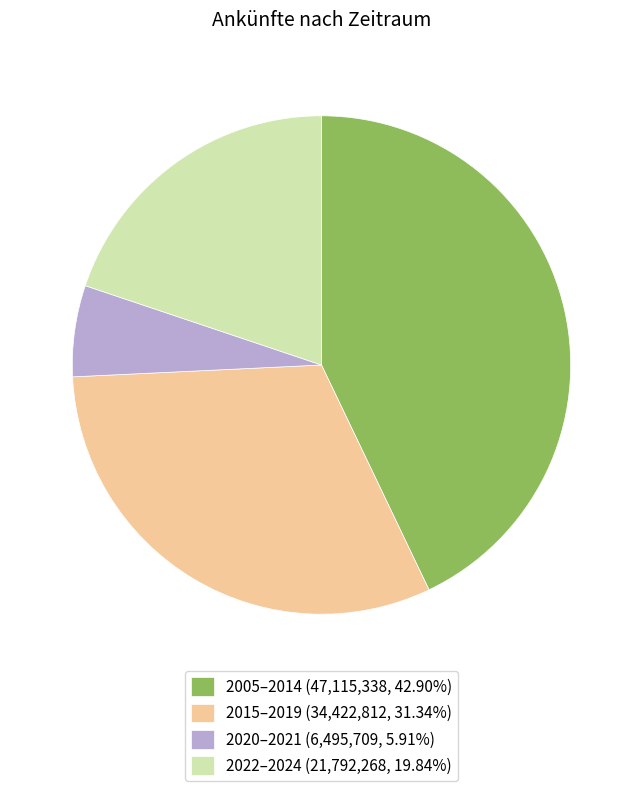

How many segments does this pie chart have?

4